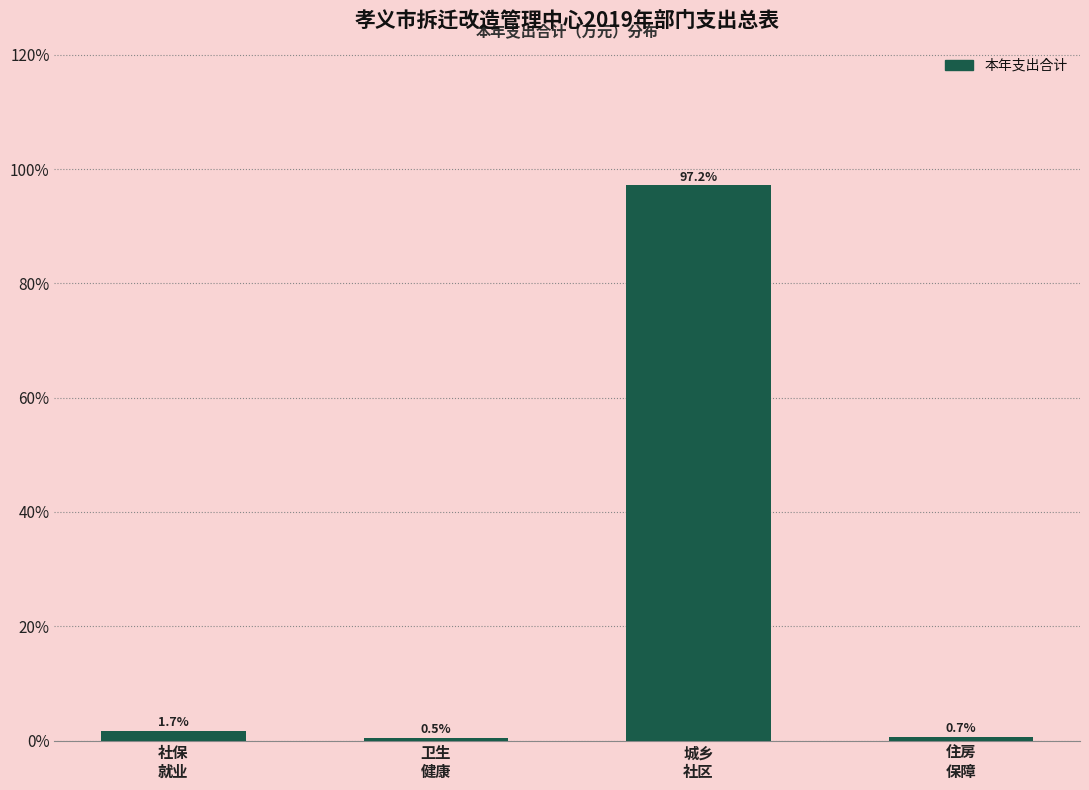

Reading left to right, what are all the values shown in this chart?

1.7	0.5	97.2	0.7